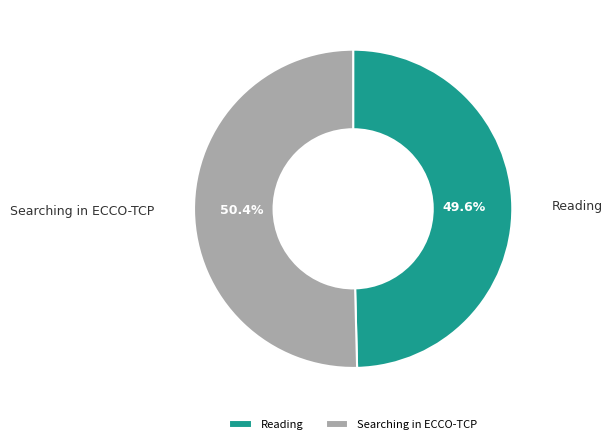

Which category has the biggest portion of the pie?

Searching in ECCO-TCP